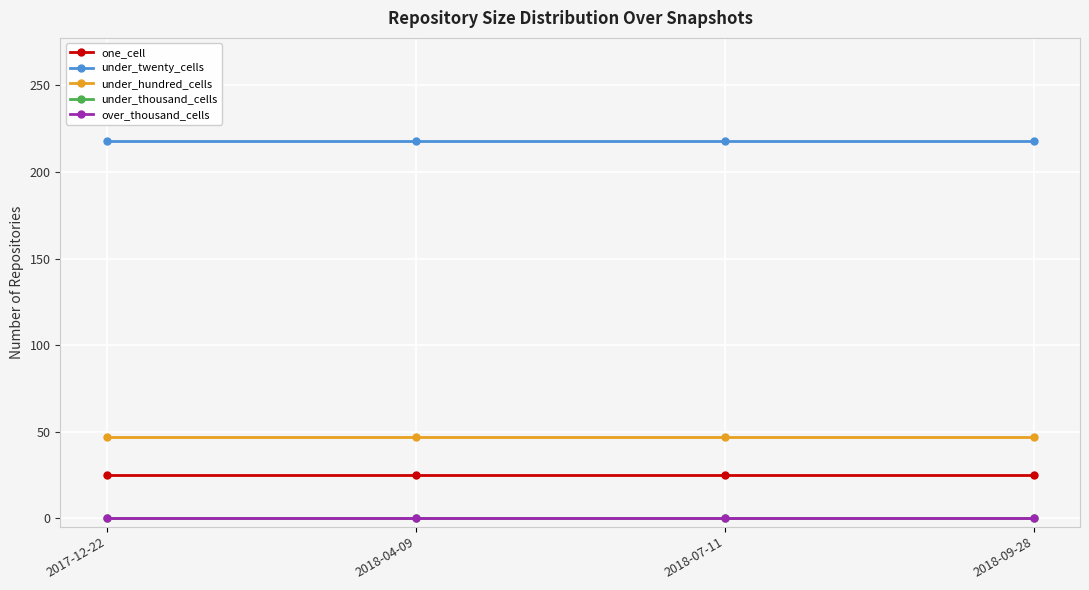

Is this an area chart (filled region under the line)?

No